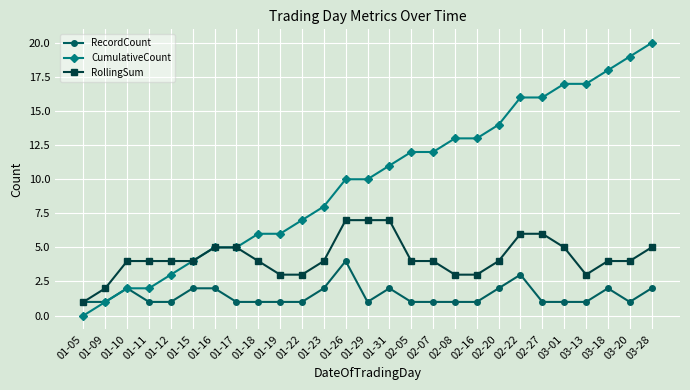

At which label does CumulativeCount reach its peak?

03-28